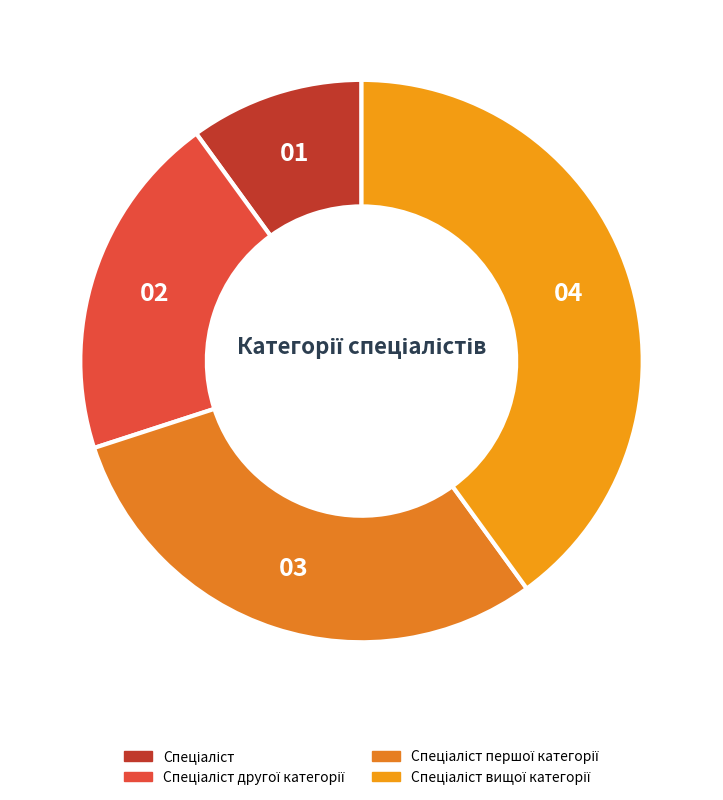

Is Спеціаліст першої категорії the majority of the pie?

No